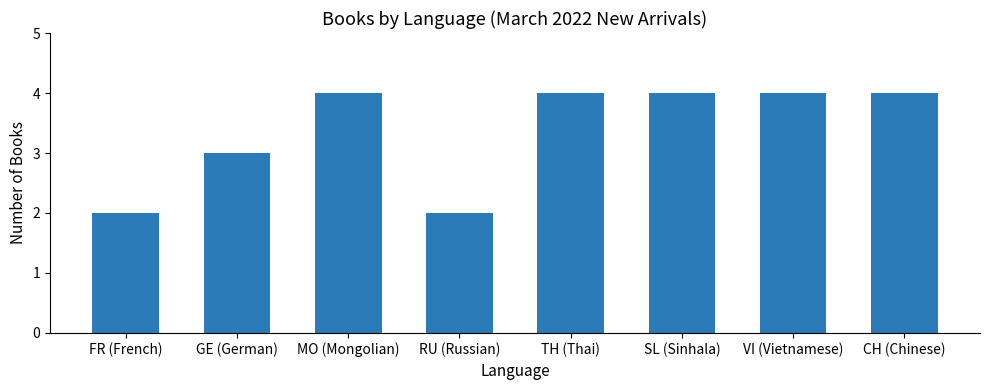

What is the smallest value displayed?

2